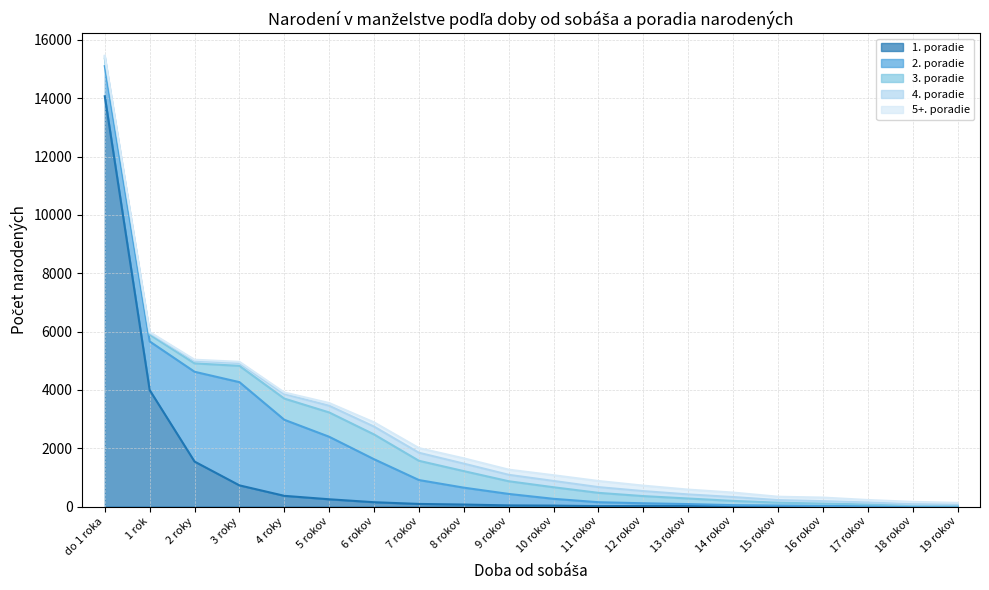

At which label does 4. poradie reach its minimum?

18 rokov